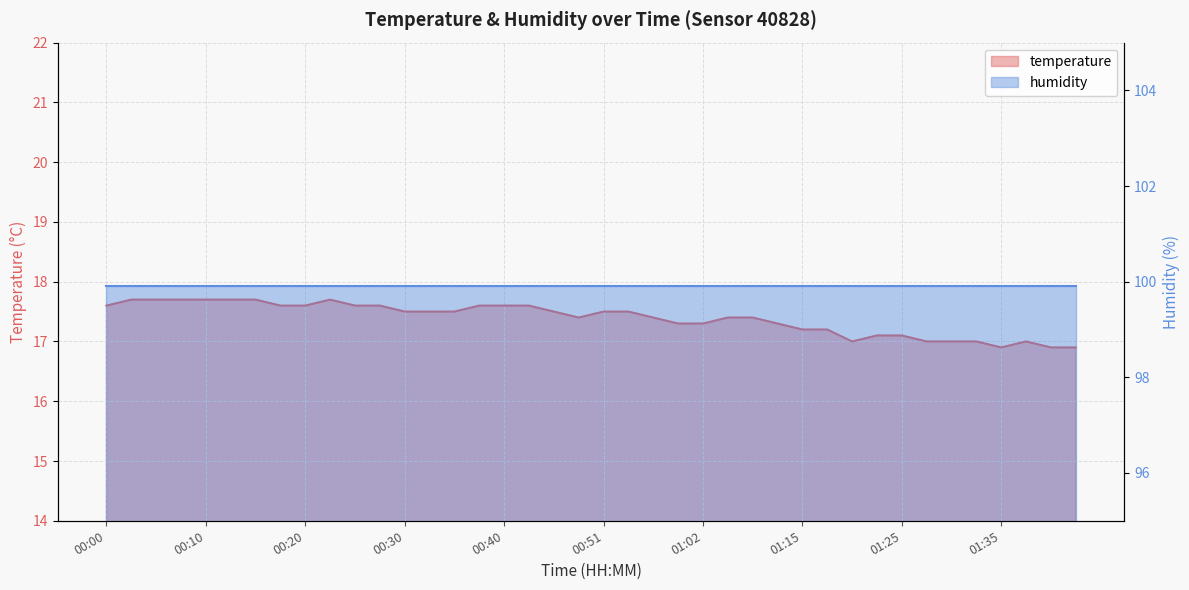

How many interior local peaks (higher than both neighbors) does the data have?

2